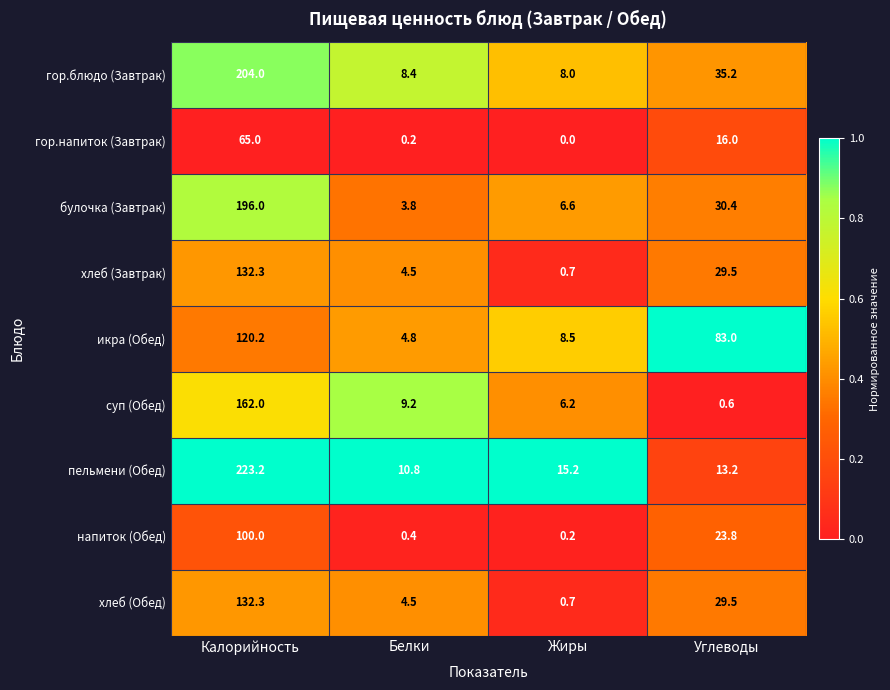

At which category does the chart reach its peak across all series?

Калорийность